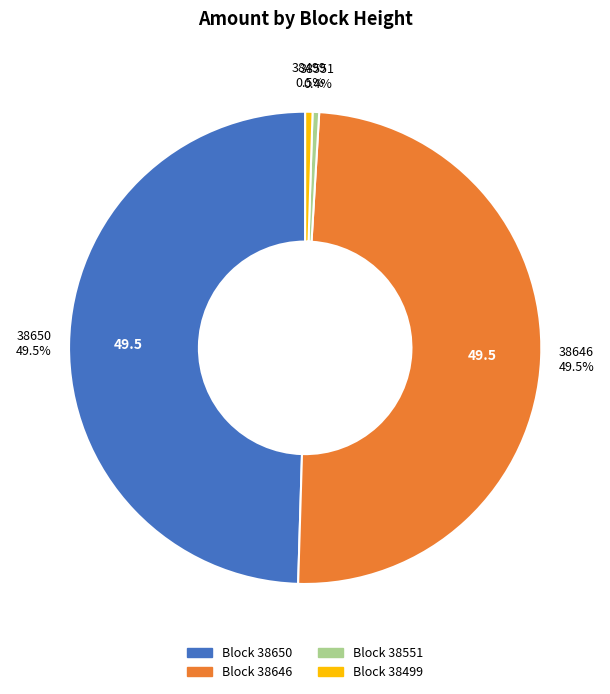

To the nearest percent, what is the average slice percentage?

25%